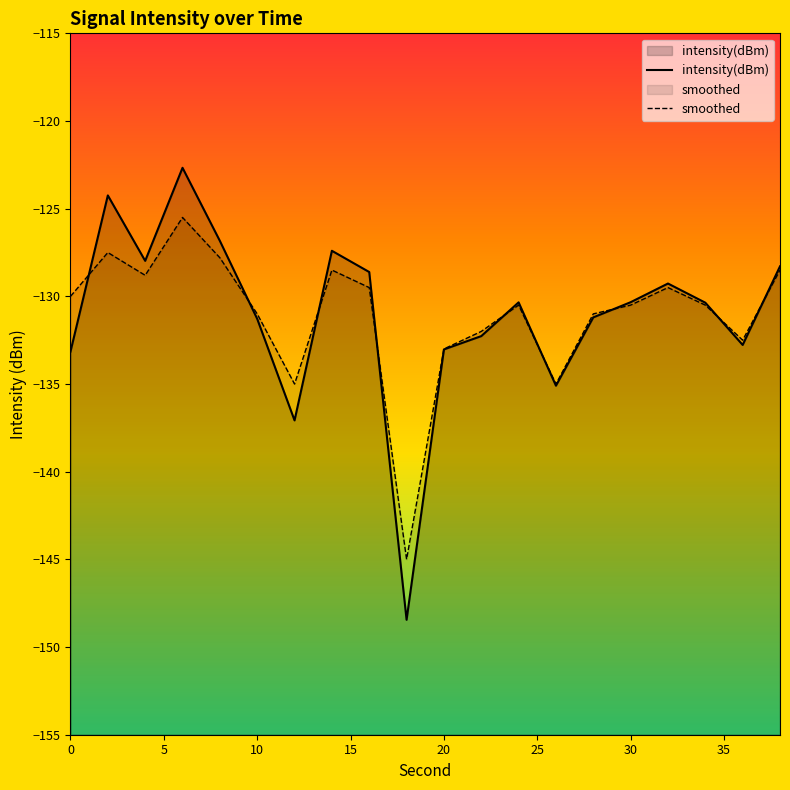

Is it true that intensity(dBm) equals -133.0 at 20?

True